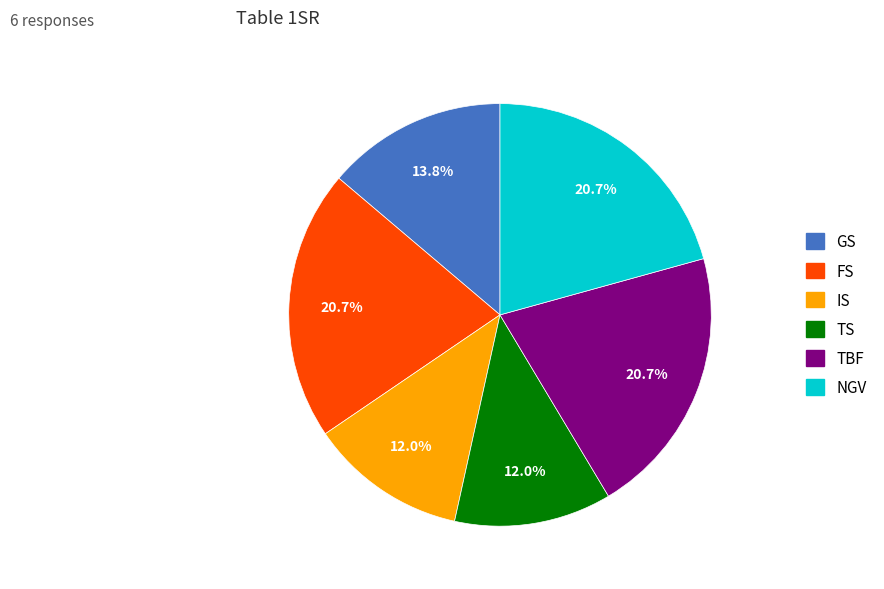

Do TS and IS together represent more than half of the pie?

No